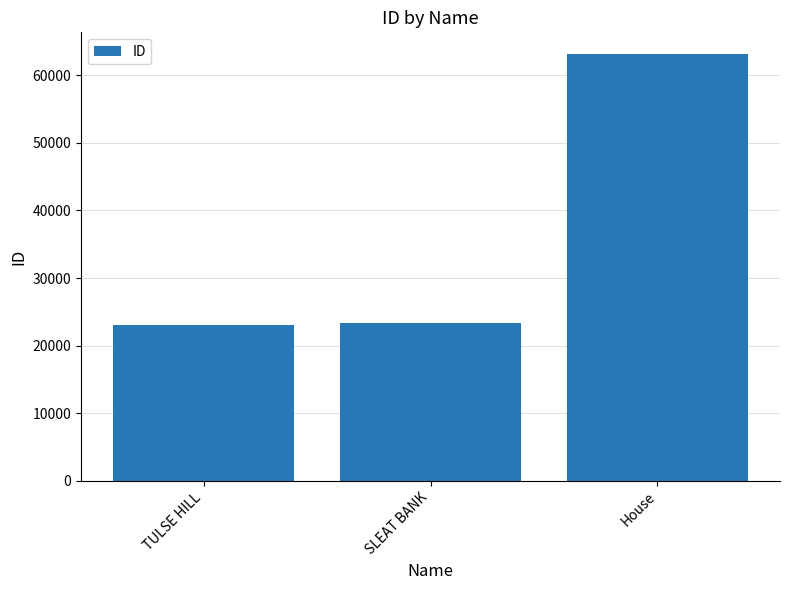

Count the number of categories in the chart.

3